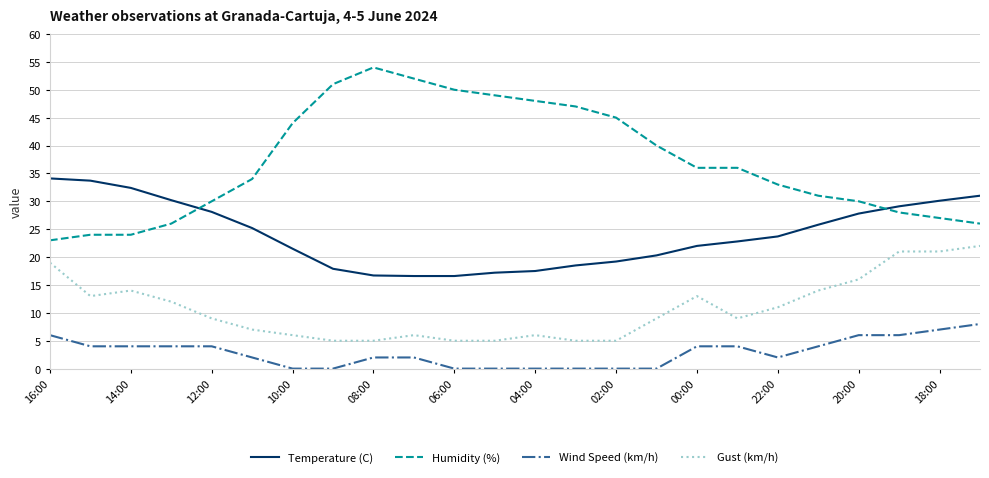

Which series has the largest total across all categories?

Humidity (%)